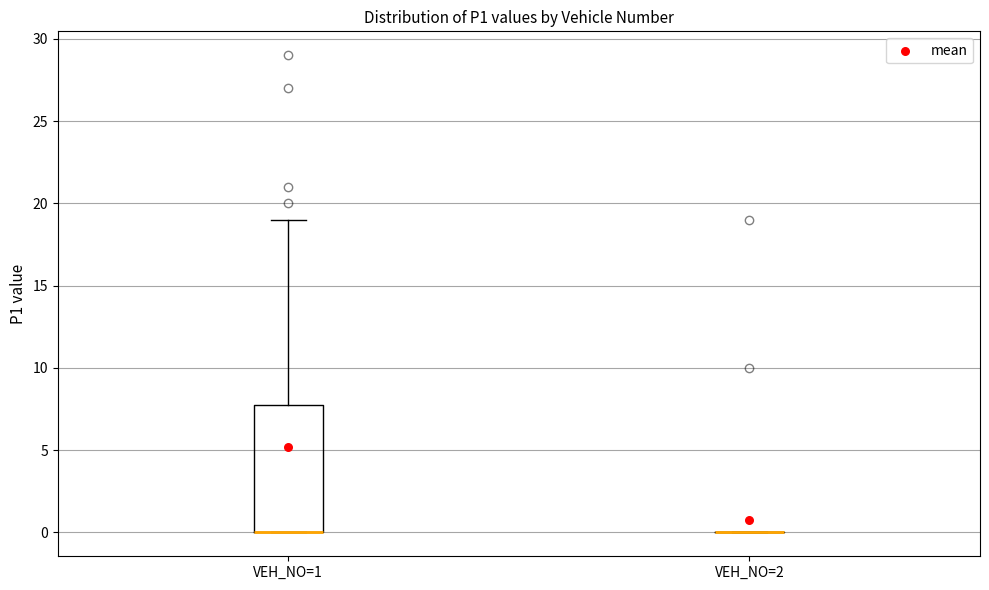

Which box is the tallest, from its lower edge to its upper edge?

VEH_NO=1